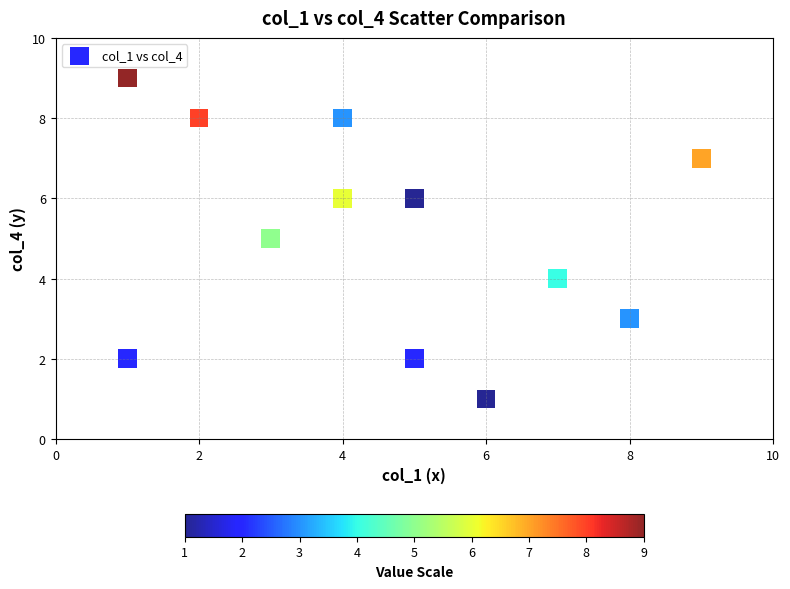

What is the average X value?

5